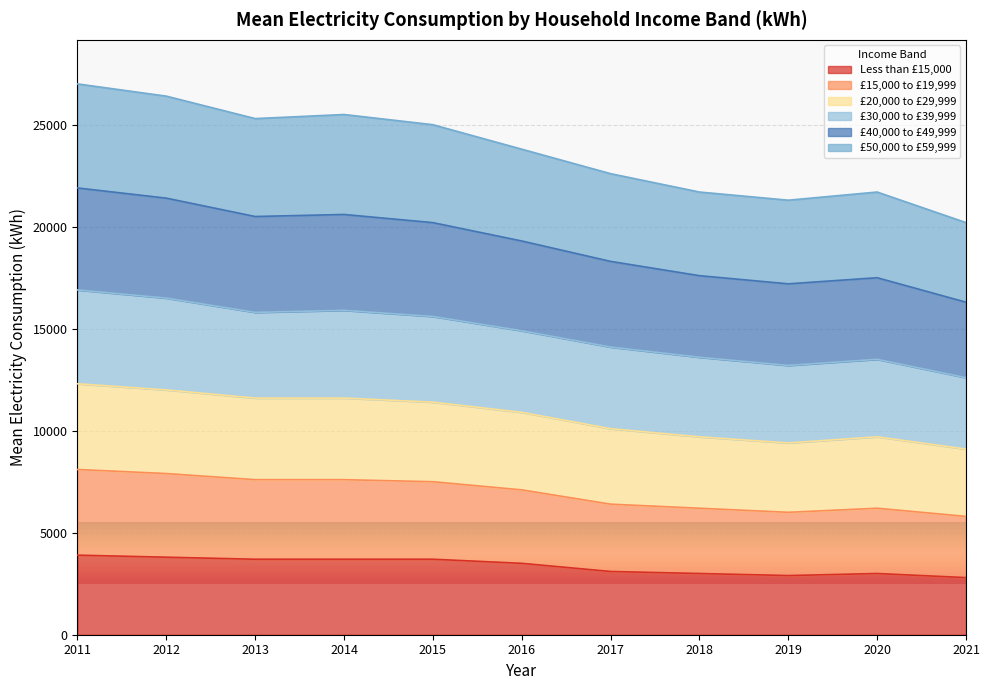

What is the maximum value for Less than £15,000?

3900